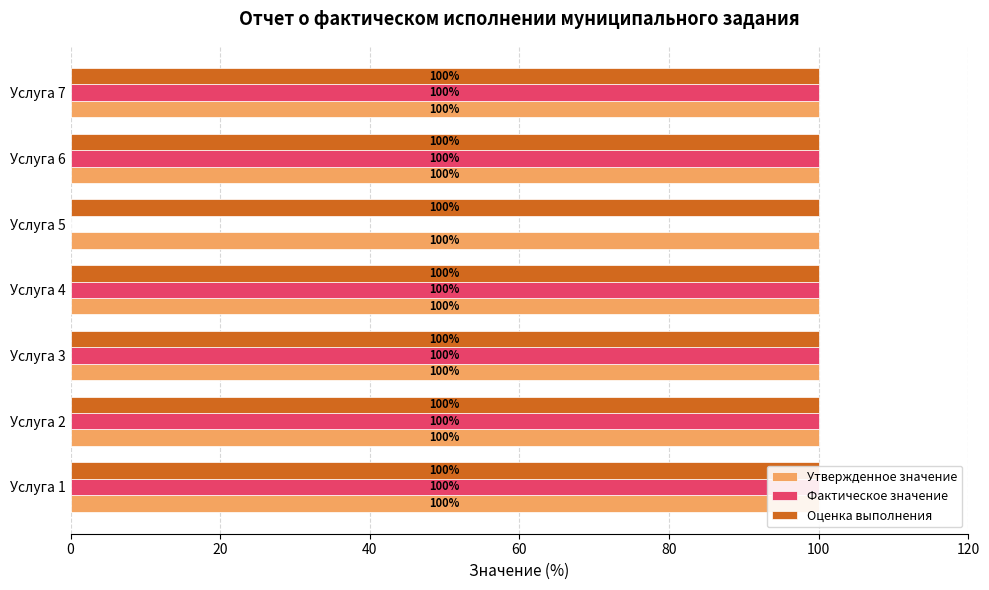

Rank the series by their maximum value, from lowest to highest.

Утвержденное значение, Оценка выполнения, Фактическое значение